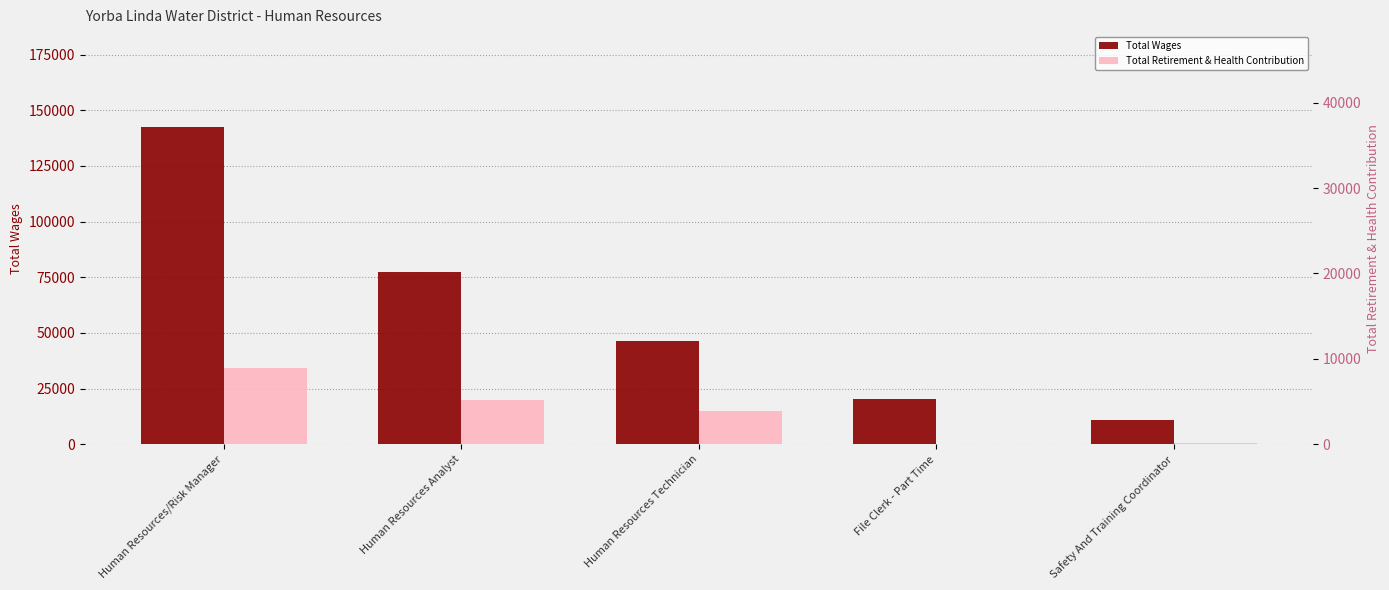

Between Human Resources Analyst and Safety And Training Coordinator, which series saw the biggest shift?

Total Wages